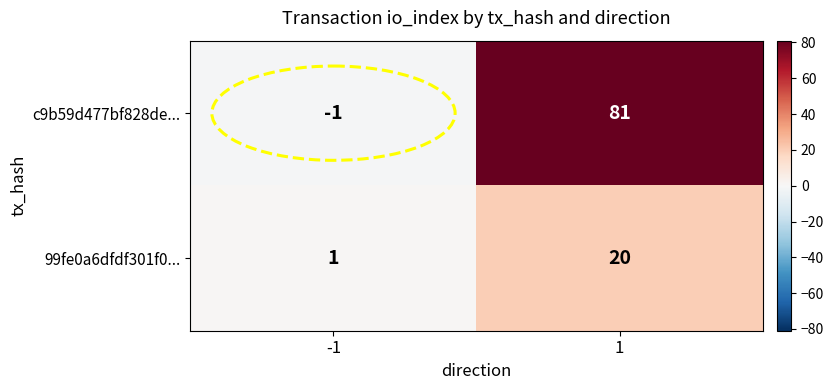

How many series are shown in this chart?

2